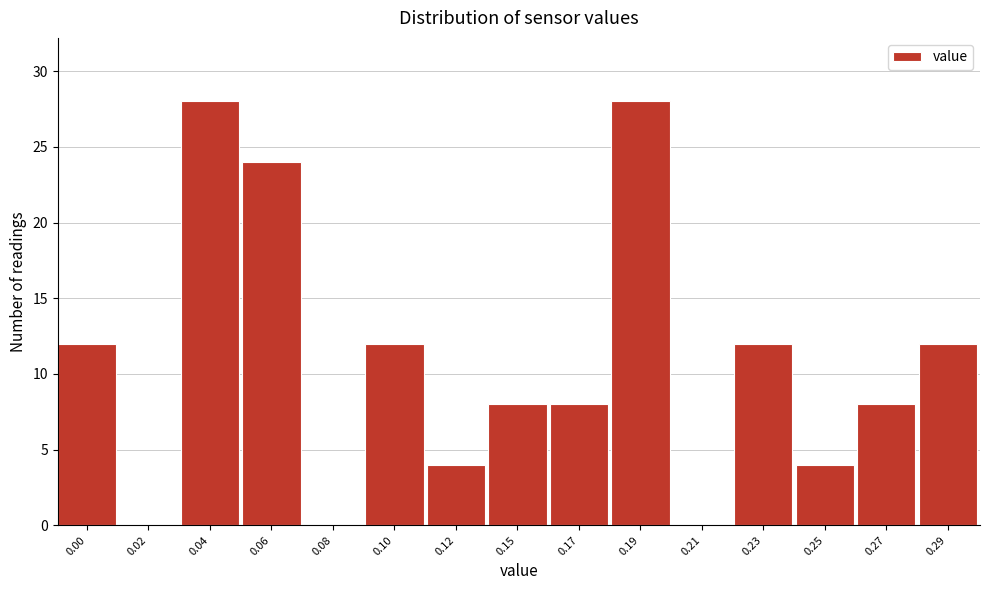

Reading left to right, list all the values displayed in this chart.

0.00=12	0.02=0	0.04=28	0.06=24	0.08=0	0.10=12	0.12=4	0.15=8	0.17=8	0.19=28	0.21=0	0.23=12	0.25=4	0.27=8	0.29=12